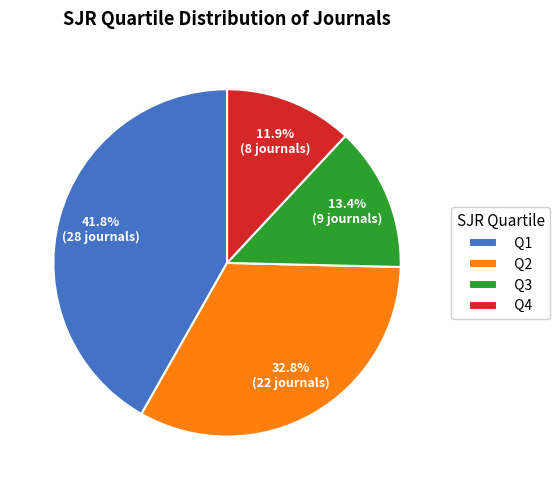

Is it true that Q4 is 21% of the pie?

False